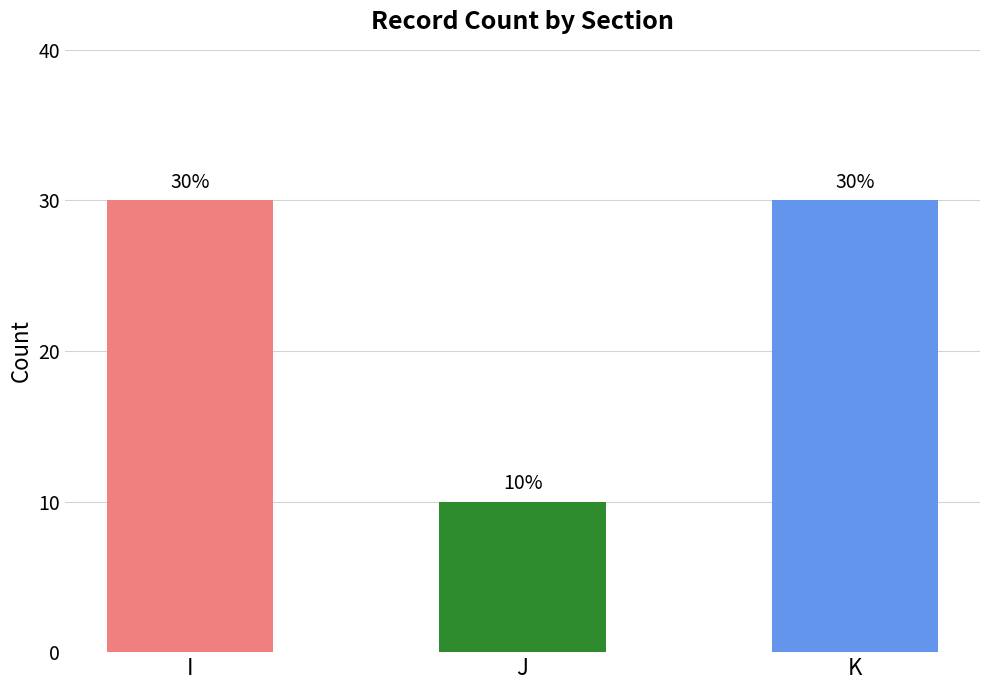

Approximately how many times larger is the value at I compared to K?

1.0